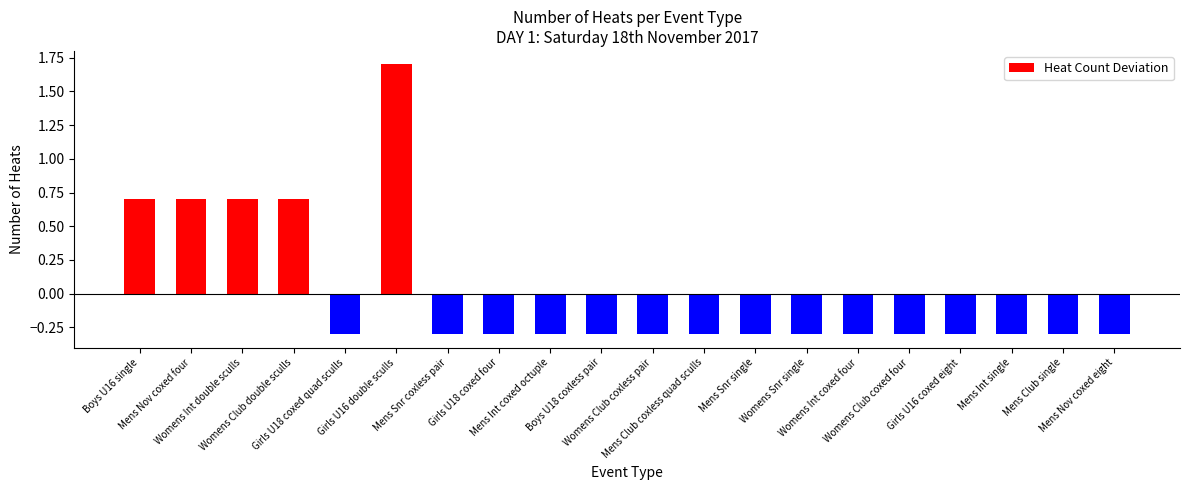

What is the label of the 15th bar from the right?

Girls U16 double sculls